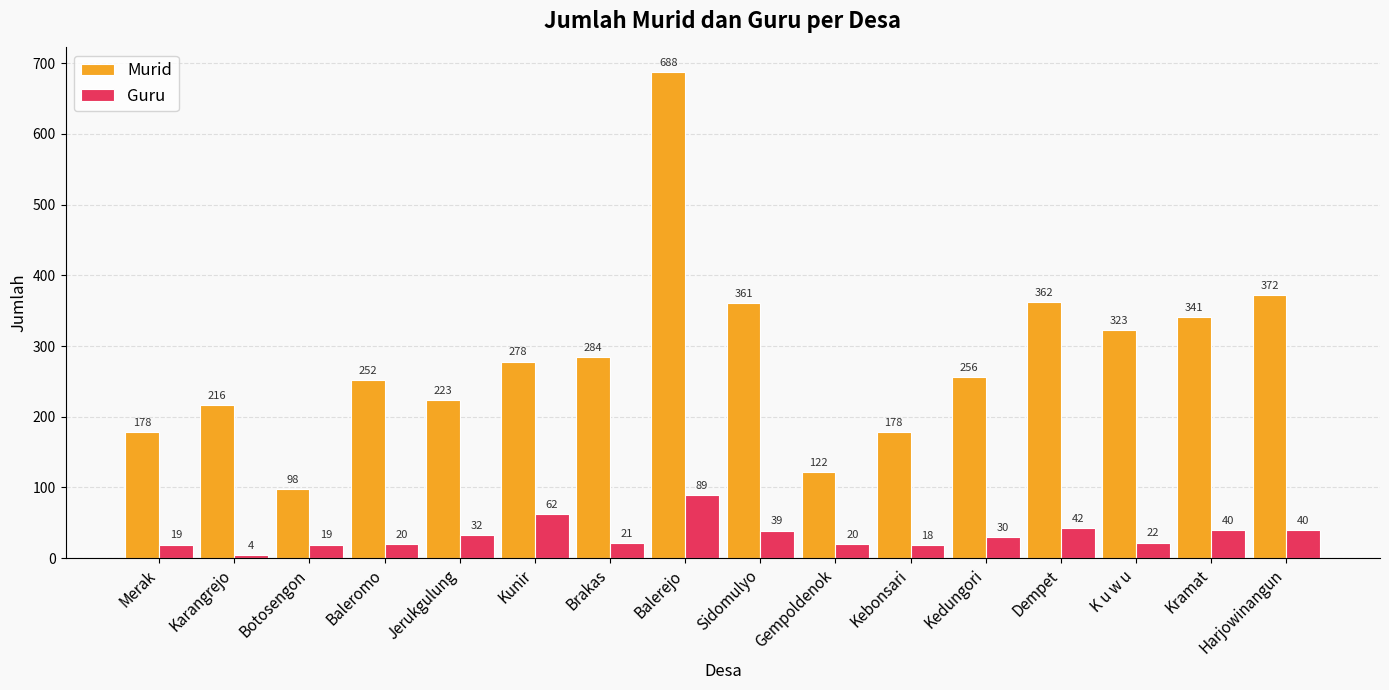

What is the total value across all series at Gempoldenok?

142